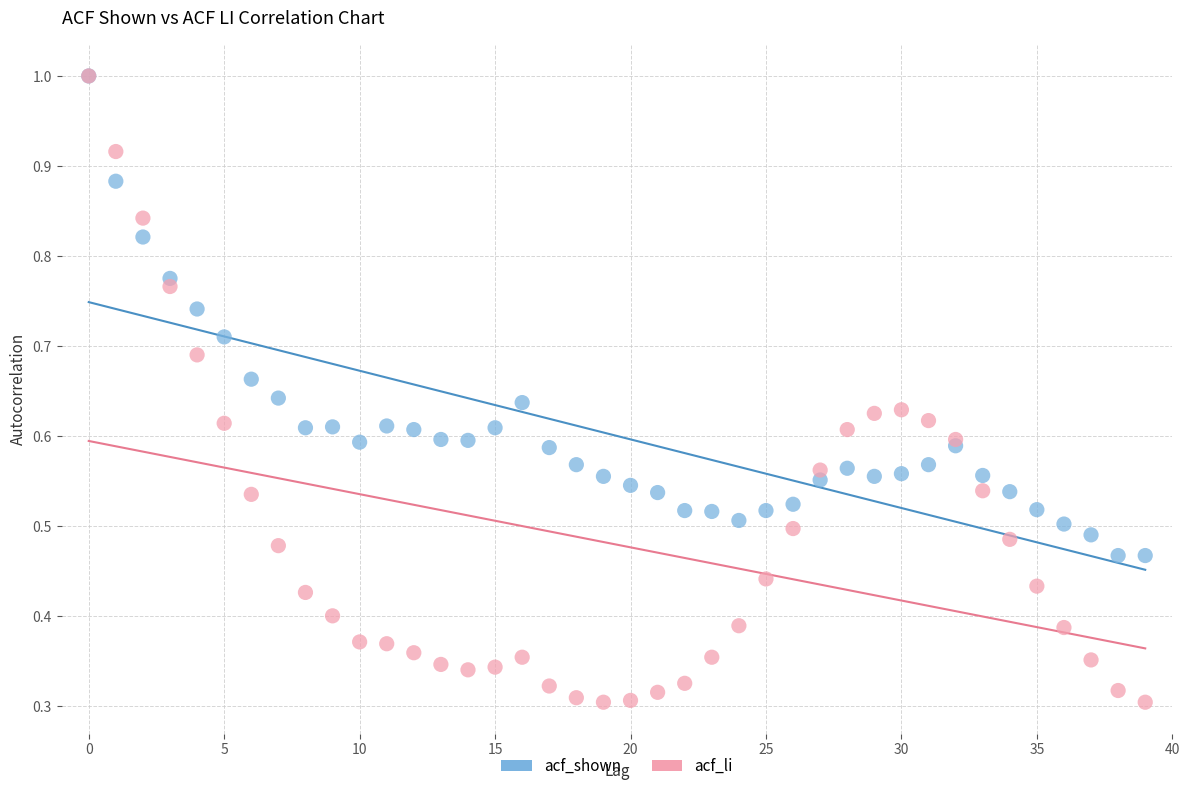

What are all the series names shown in the legend?

acf_shown, acf_li